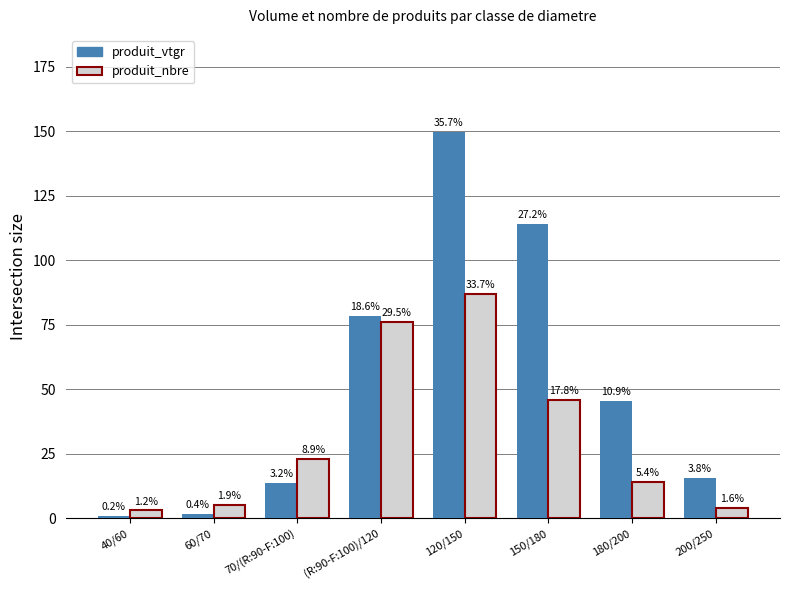

How many groups of bars are there?

8